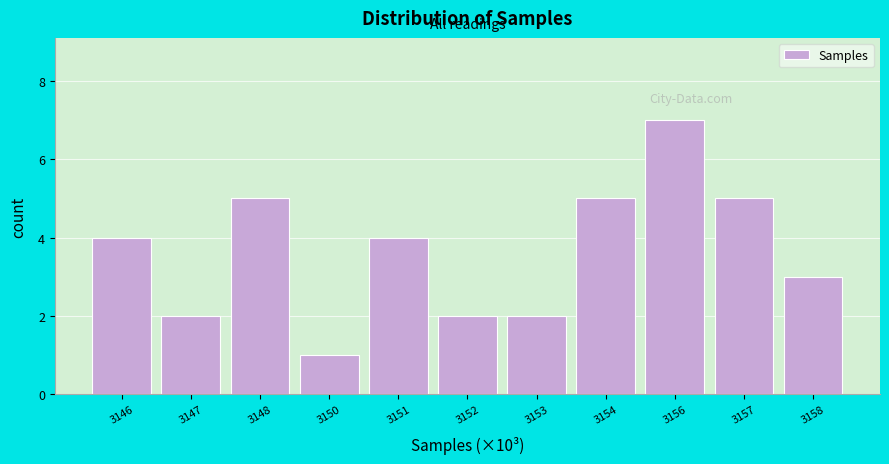

Reading left to right, extract all data points from this chart.

4	2	5	1	4	2	2	5	7	5	3